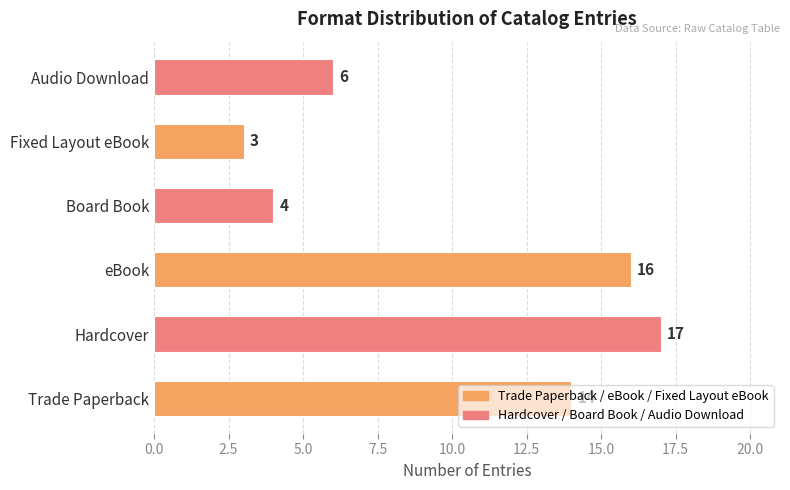

List the labels in order of value, largest first.

Hardcover, eBook, Trade Paperback, Audio Download, Board Book, Fixed Layout eBook